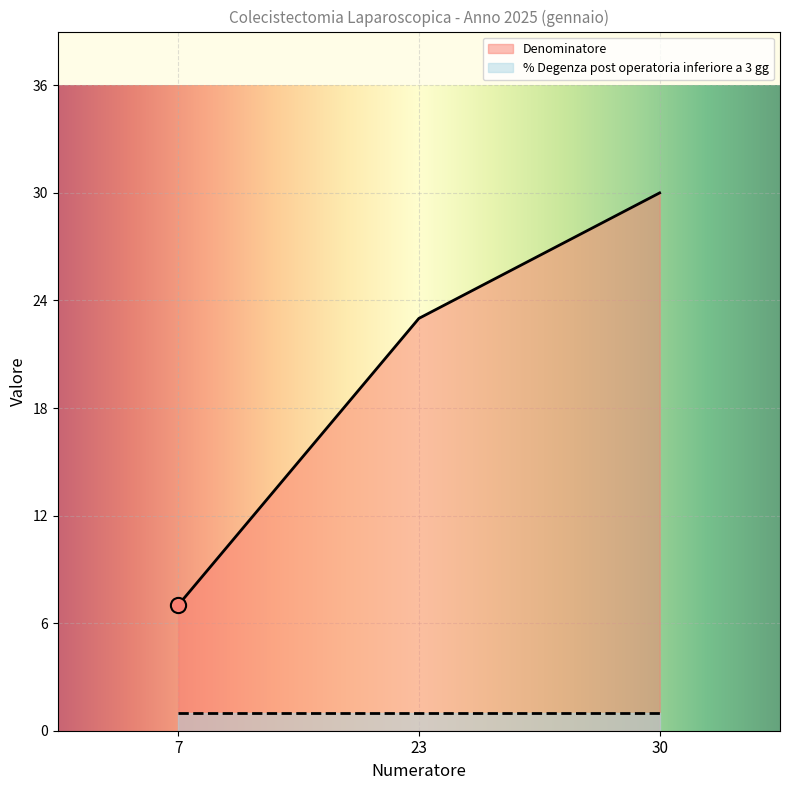

Approximately how many times larger is the value at 30 compared to 23?

1.3